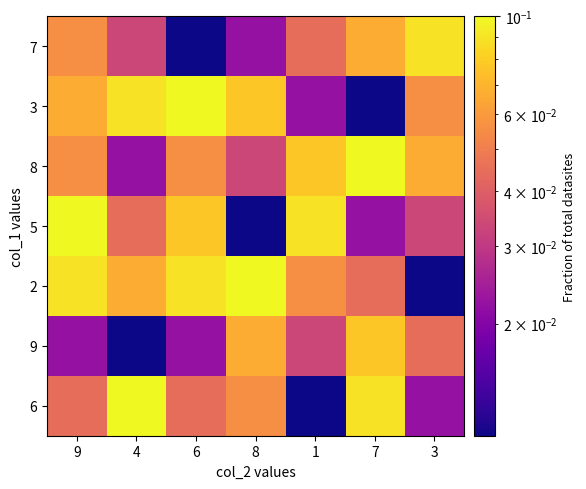

What is the greatest value displayed?

0.1